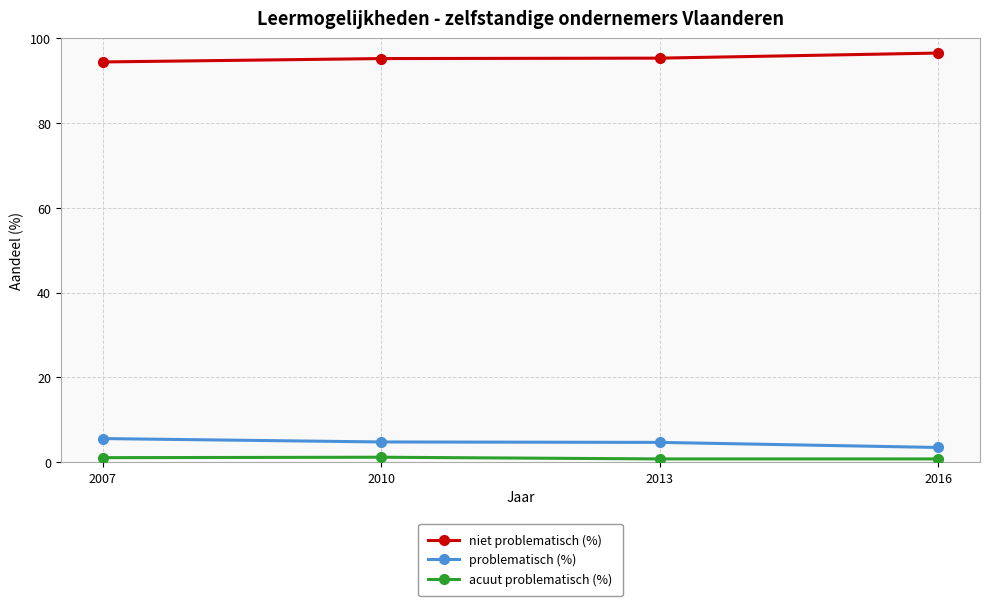

What is the difference between the maximum and second lowest values in the acuut problematisch (%) series?

0.4